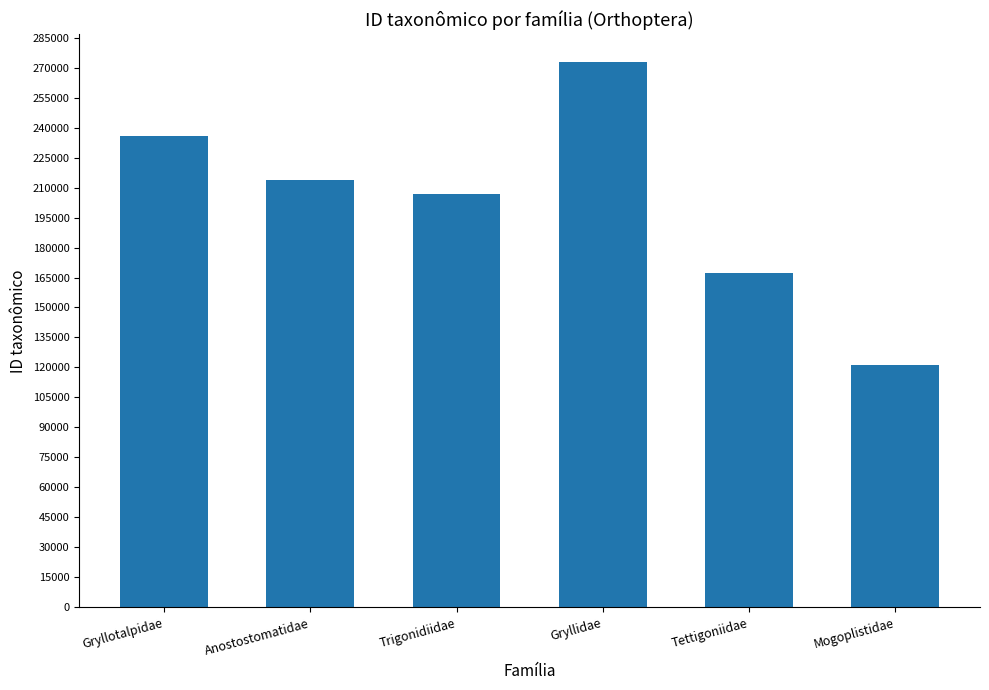

What position from the right is Gryllidae?

3